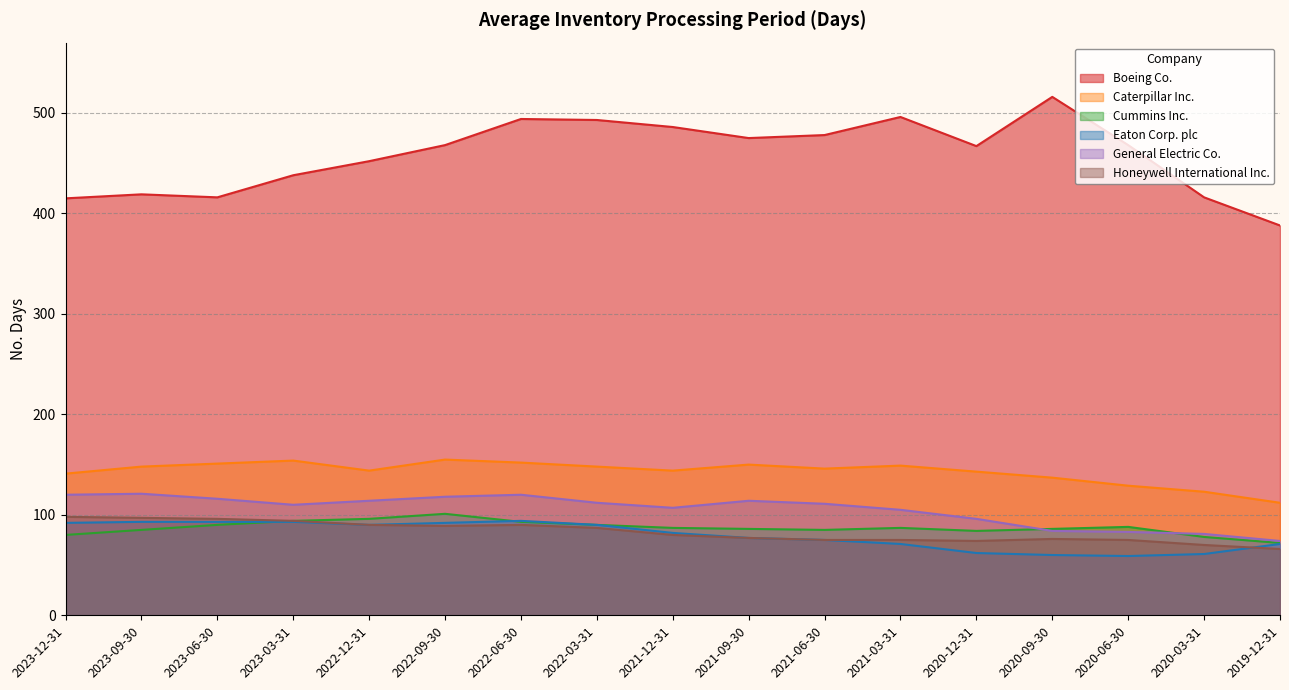

How many data points in Honeywell International Inc. are less than 80?

8